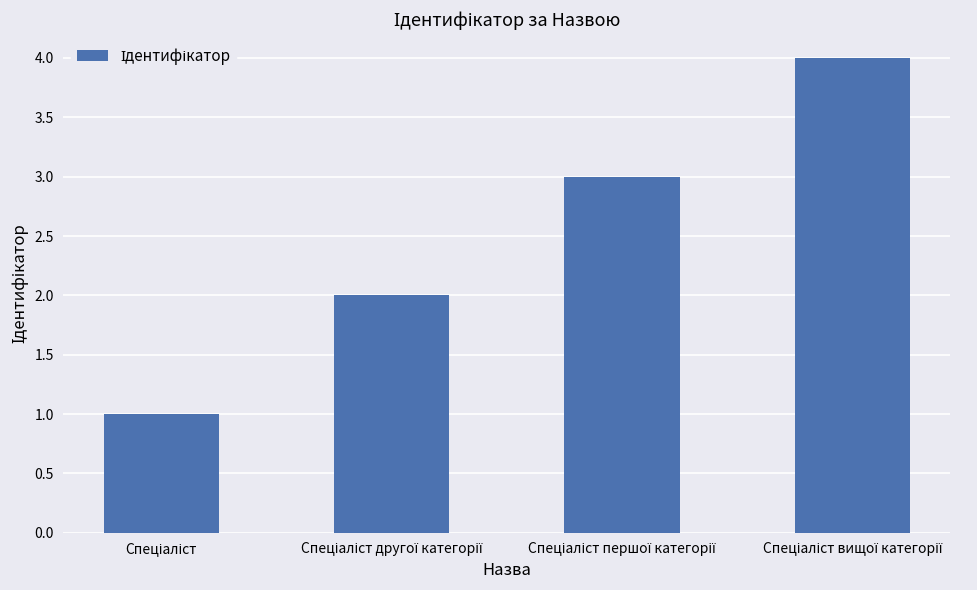

What is the sum of all values?

10